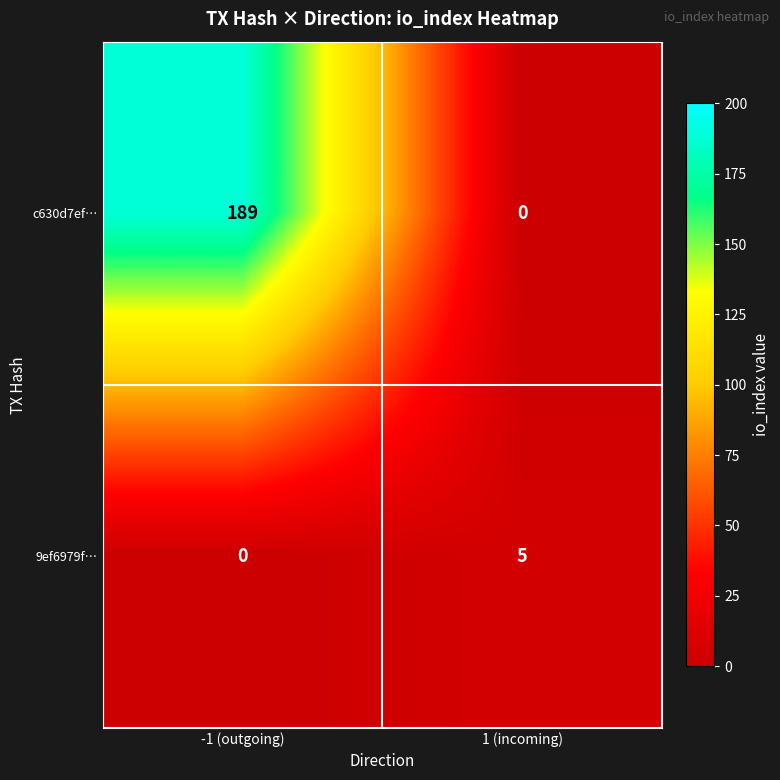

What is the difference between the 9ef6979f… values at 1 (incoming) and -1 (outgoing)?

5